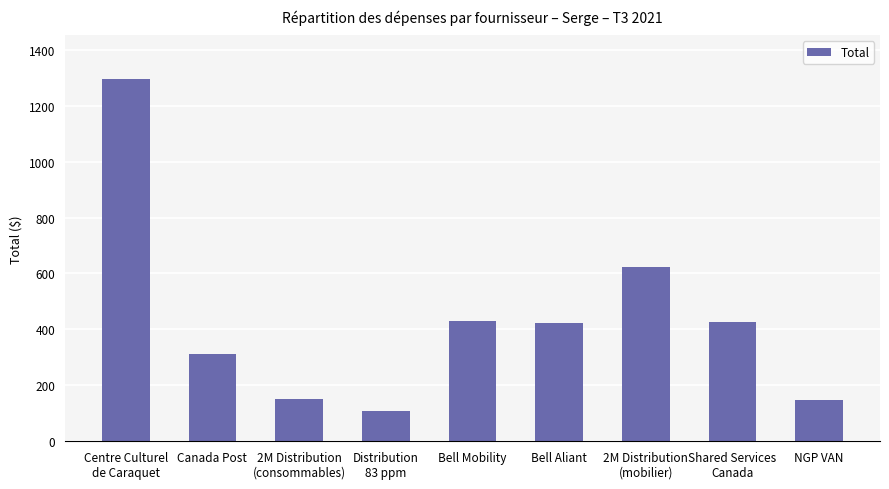

What is the maximum value shown in the chart?

1295.8